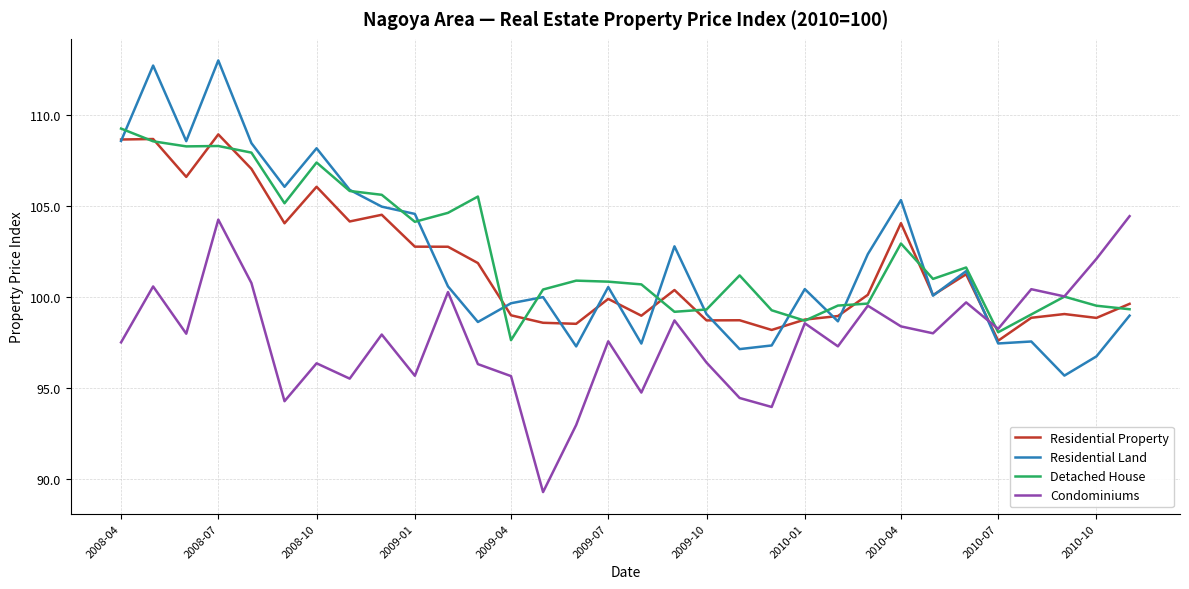

What is the maximum value shown in the chart?

113.0